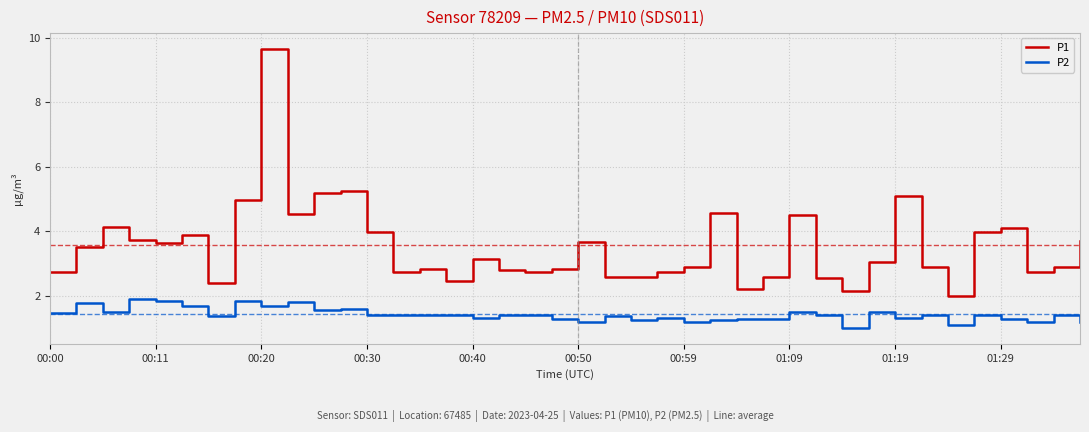

True or false: P1 and P2 cross at least once.

False